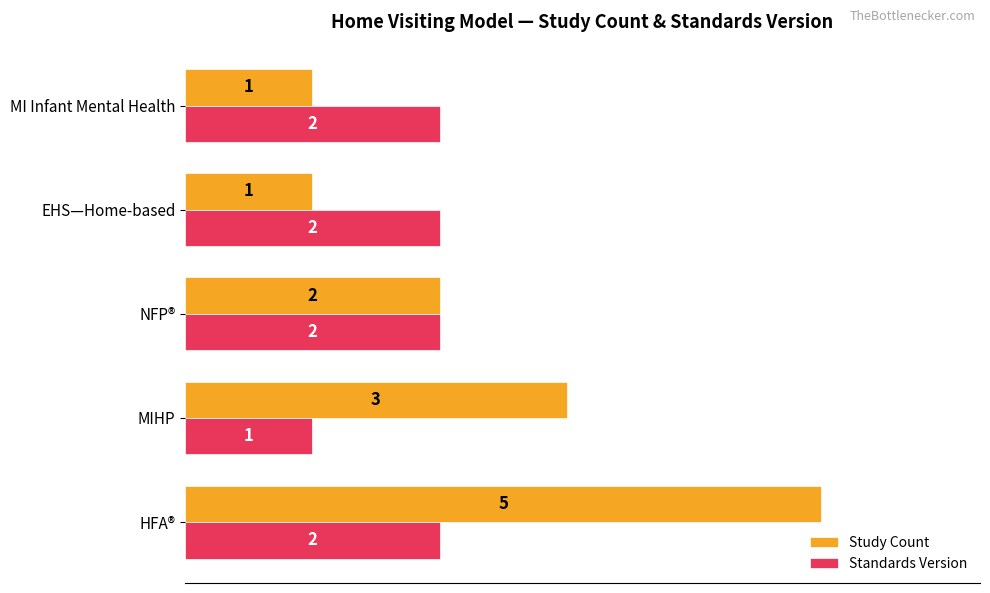

At which label is Study Count closest to 3?

MIHP